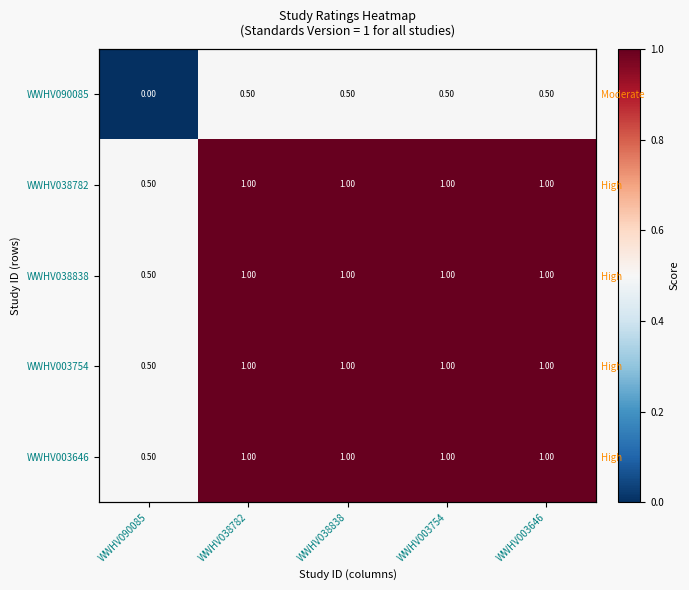

What is the spread (max minus min) of values at WWHV003754?

0.5